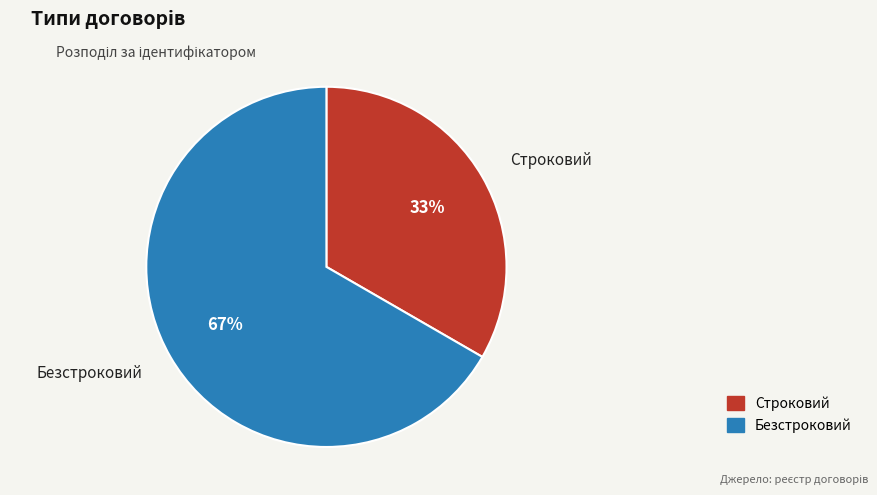

True or false: Безстроковий accounts for 58% of the total.

False